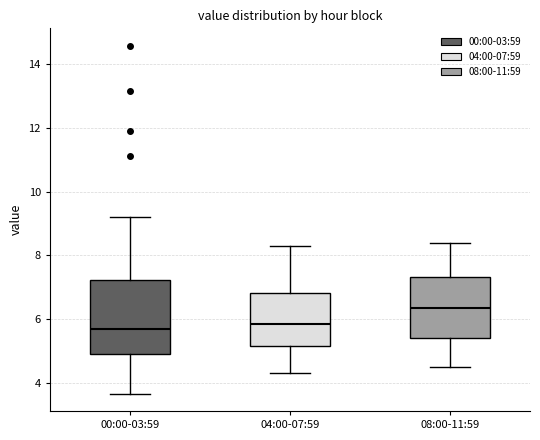

Comparing the boxes themselves (not the whiskers), which one is the tallest?

00:00-03:59